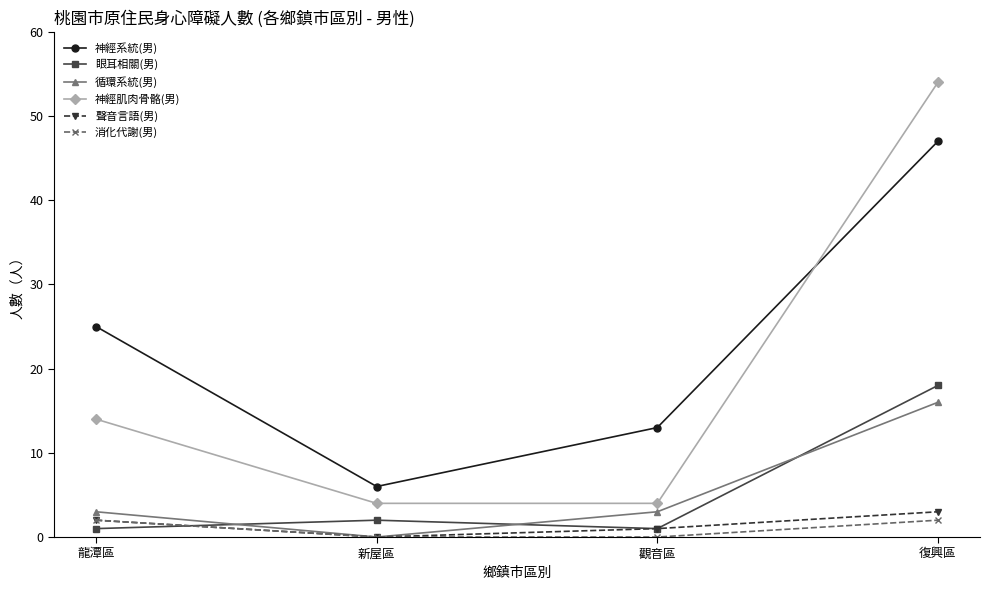

What is the spread (max minus min) of values at 新屋區?

6